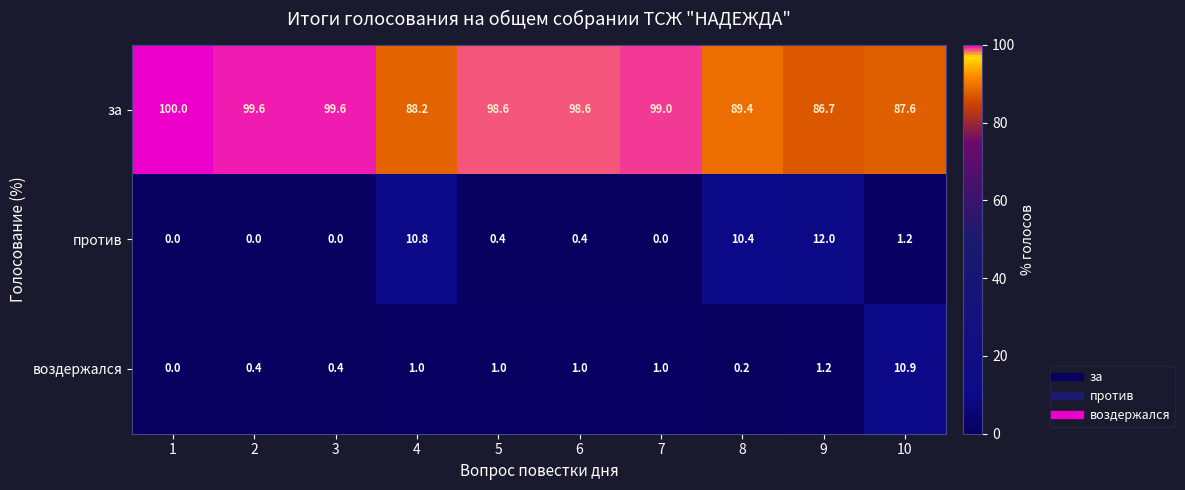

Is it true that воздержался equals 0.6 at 4?

False